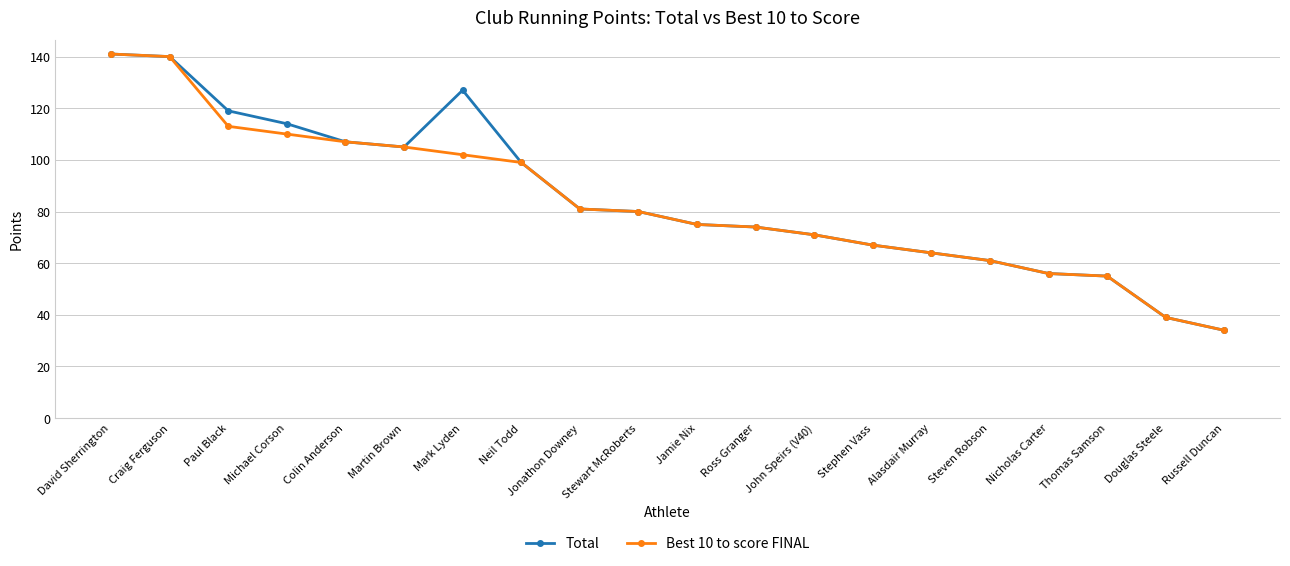

Which series changed the most between David Sherrington and Mark Lyden?

Best 10 to score FINAL